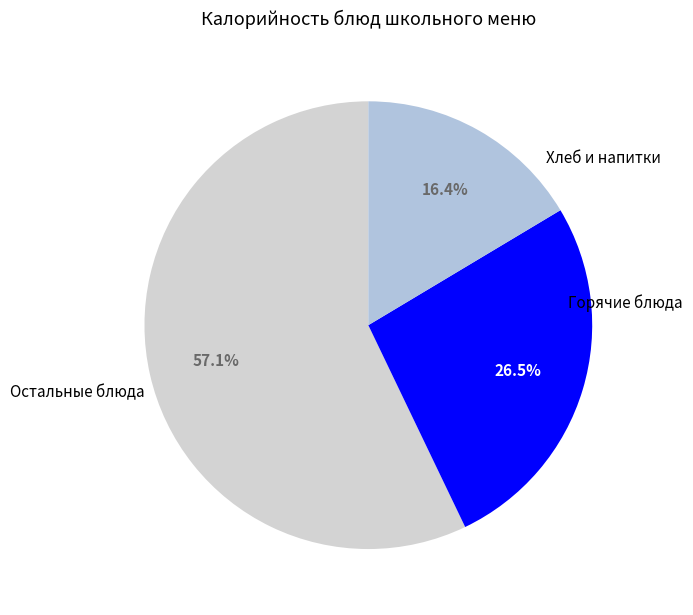

Count the number of slices in the pie.

3